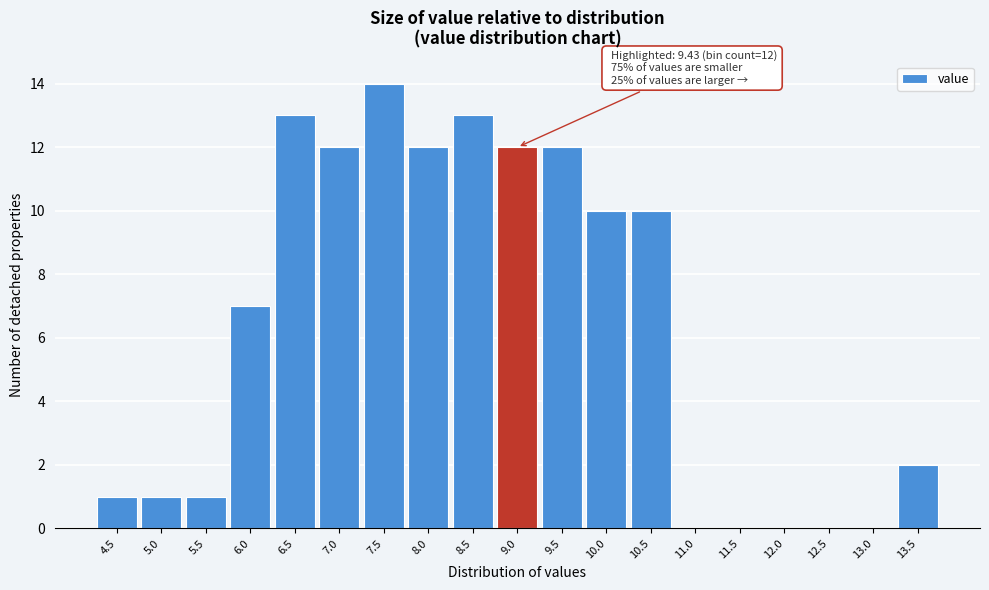

Reading left to right, extract all data points from this chart.

4.5=1	5.0=1	5.5=1	6.0=7	6.5=13	7.0=12	7.5=14	8.0=12	8.5=13	9.0=12	9.5=12	10.0=10	10.5=10	11.0=0	11.5=0	12.0=0	12.5=0	13.0=0	13.5=2